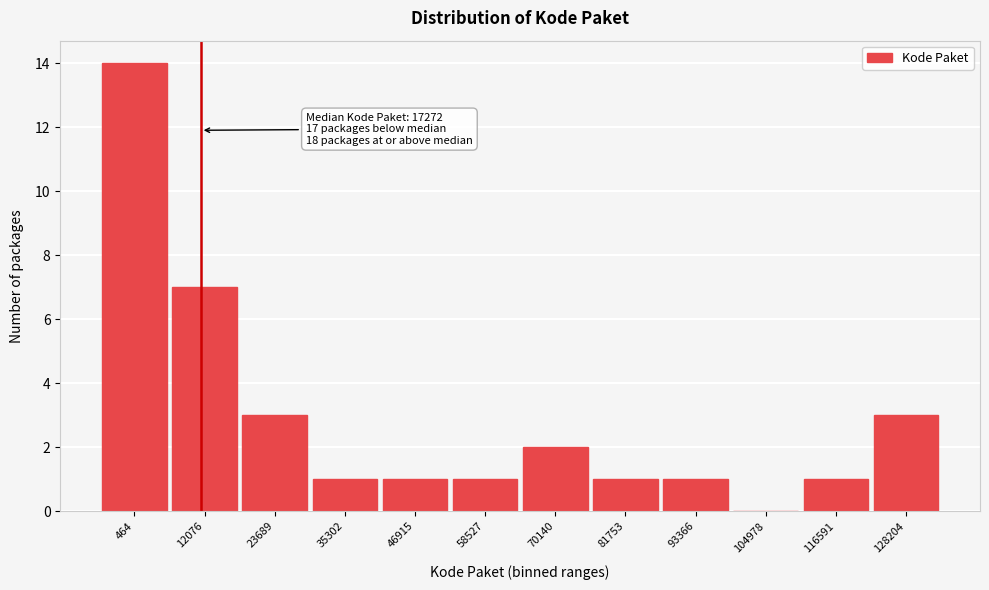

Reading left to right, extract all data points from this chart.

464=14	12076=7	23689=3	35302=1	46915=1	58527=1	70140=2	81753=1	93366=1	104978=0	116591=1	128204=3